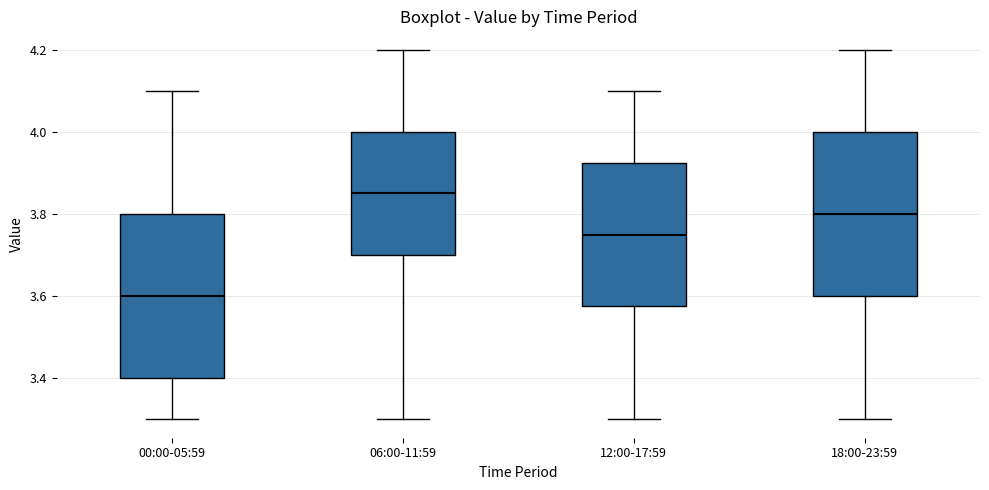

Reading left to right, read every box against the y-axis: the position of its median line, the range the box covers, and the ends of its whiskers. The values are not printed on the chart, so give them approximately, as read against the axis.

00:00-05:59: median 3.60, box 3.40 to 3.80, whiskers 3.30 to 4.10
06:00-11:59: median 3.86, box 3.70 to 4.00, whiskers 3.30 to 4.20
12:00-17:59: median 3.76, box 3.58 to 3.92, whiskers 3.30 to 4.10
18:00-23:59: median 3.80, box 3.60 to 4.00, whiskers 3.30 to 4.20